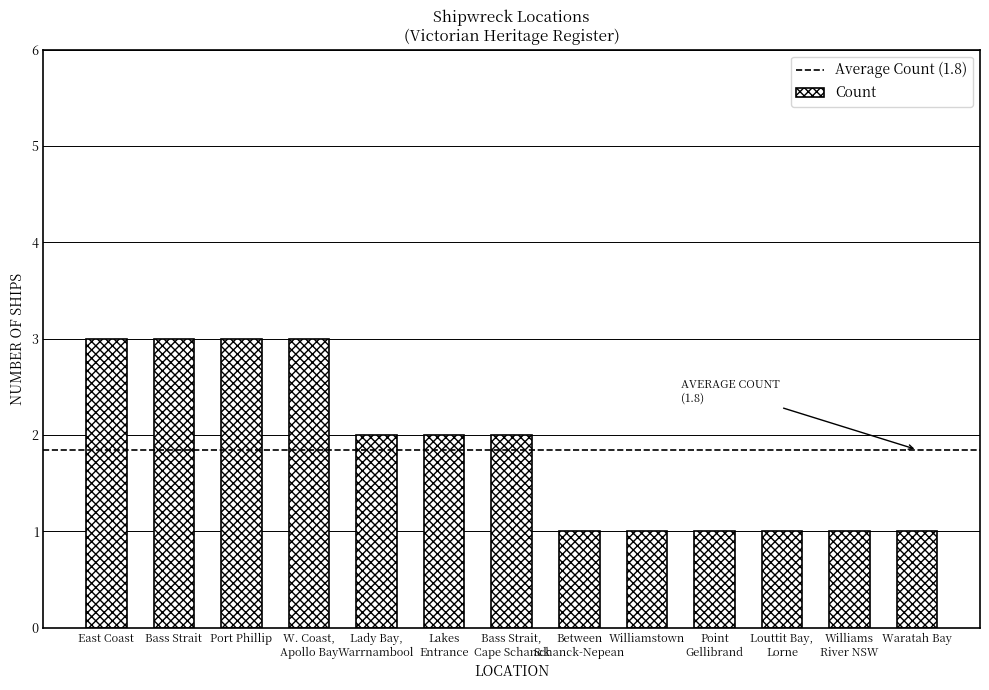

What is the greatest value displayed?

3